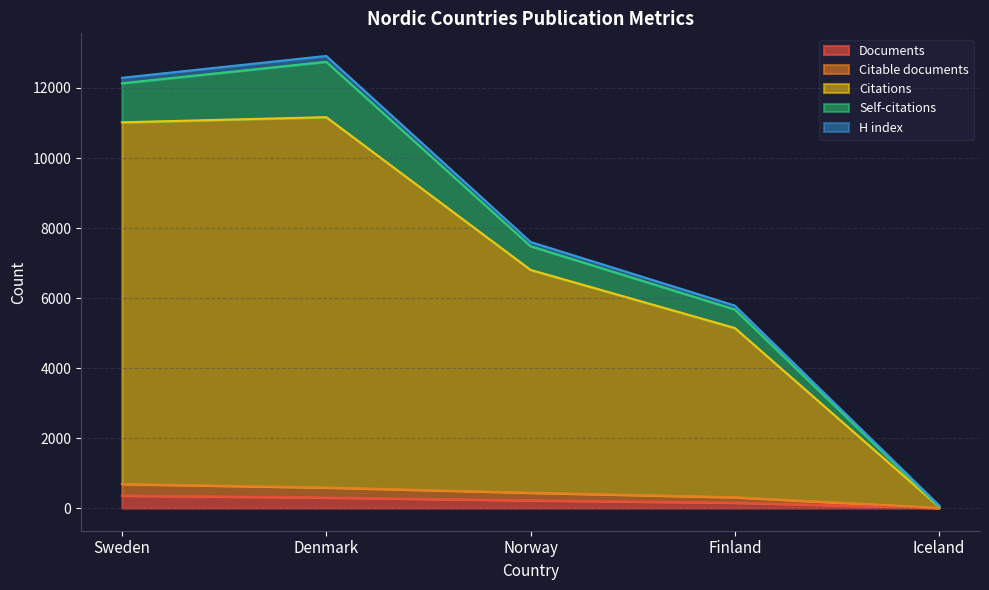

How many categories are shown in the chart?

5